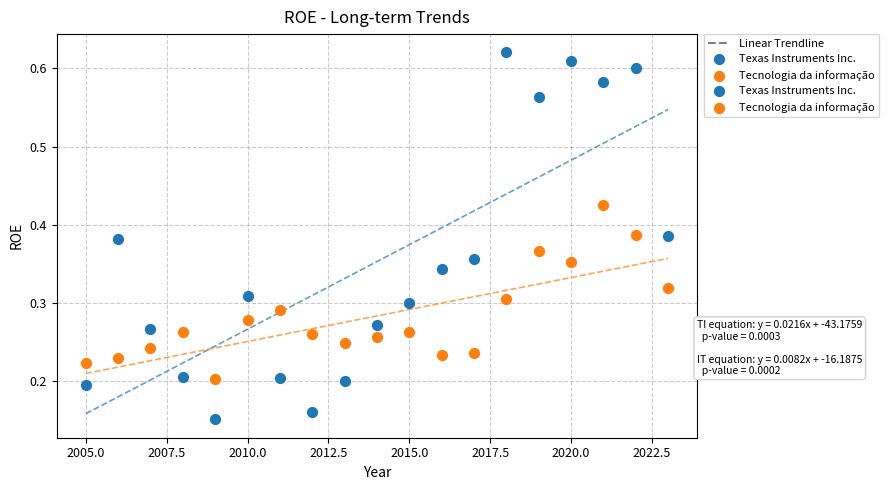

Across all data points, what is the range of Y values (max minus min)?

0.5